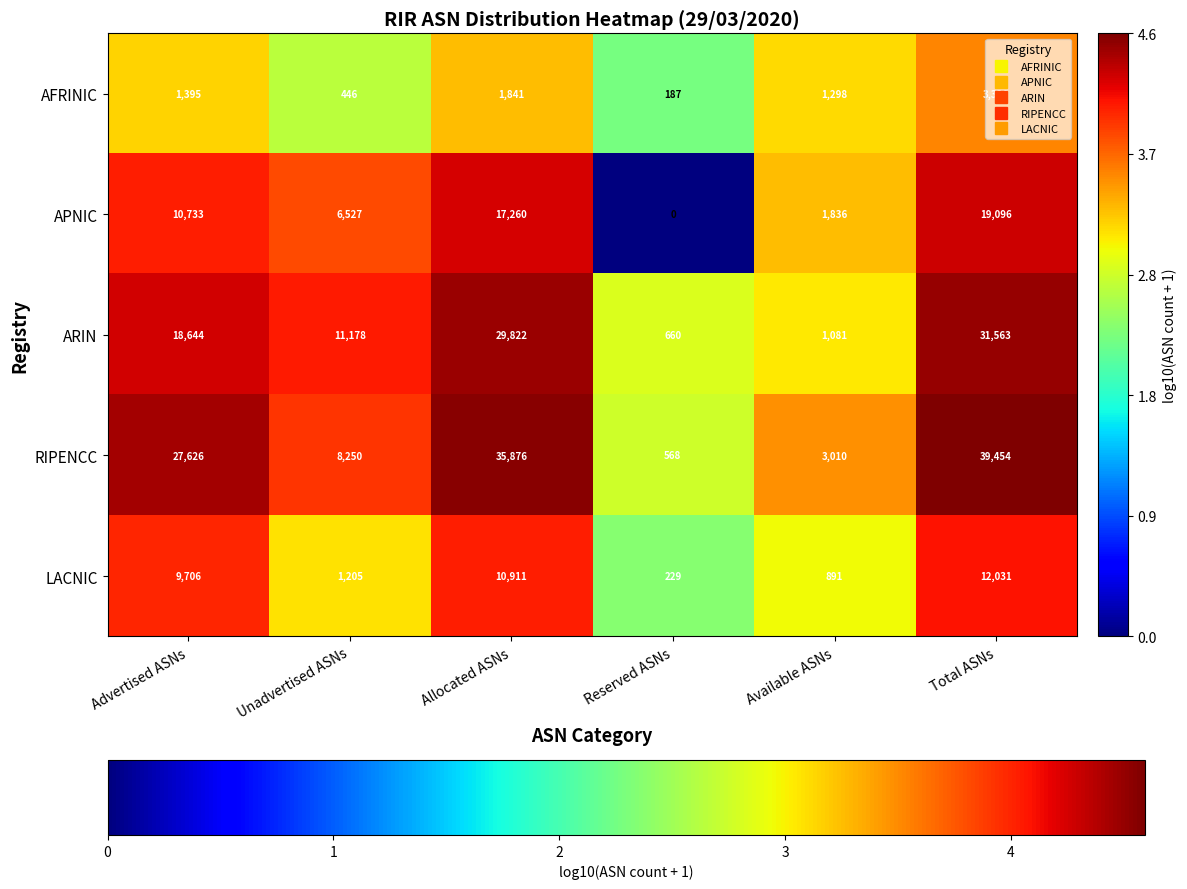

At how many categories does at least one series exceed 18667?

3